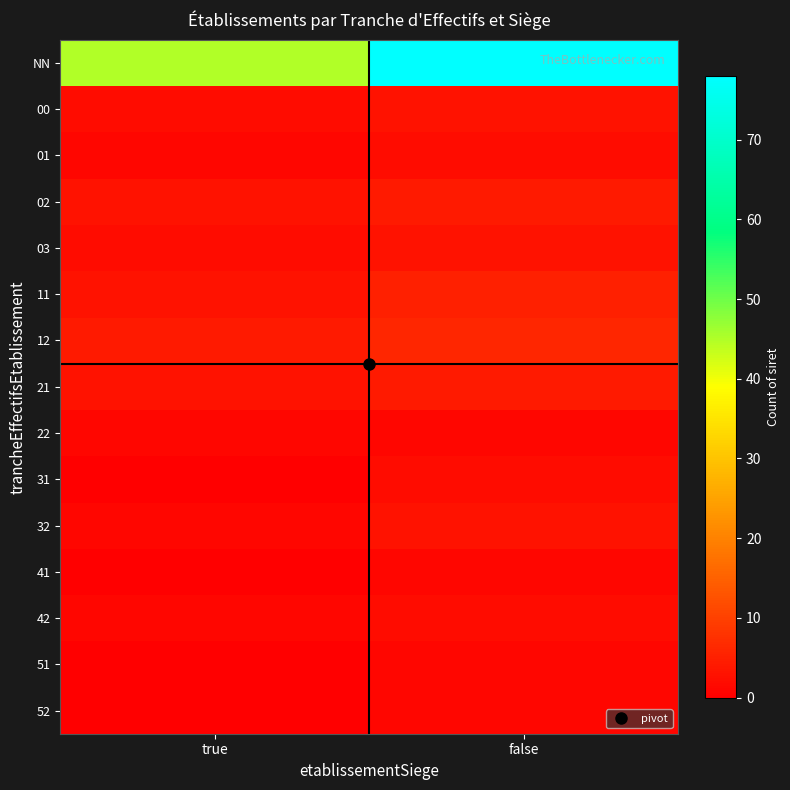

Reading left to right, transcribe all the data shown in this chart.

NN: true=45	false=78
00: true=2	false=3
01: true=1	false=2
02: true=3	false=4
03: true=2	false=3
11: true=3	false=5
12: true=4	false=6
21: true=3	false=4
22: true=1	false=1
31: true=0	false=2
32: true=1	false=3
41: true=0	false=1
42: true=1	false=2
51: true=0	false=1
52: true=0	false=1